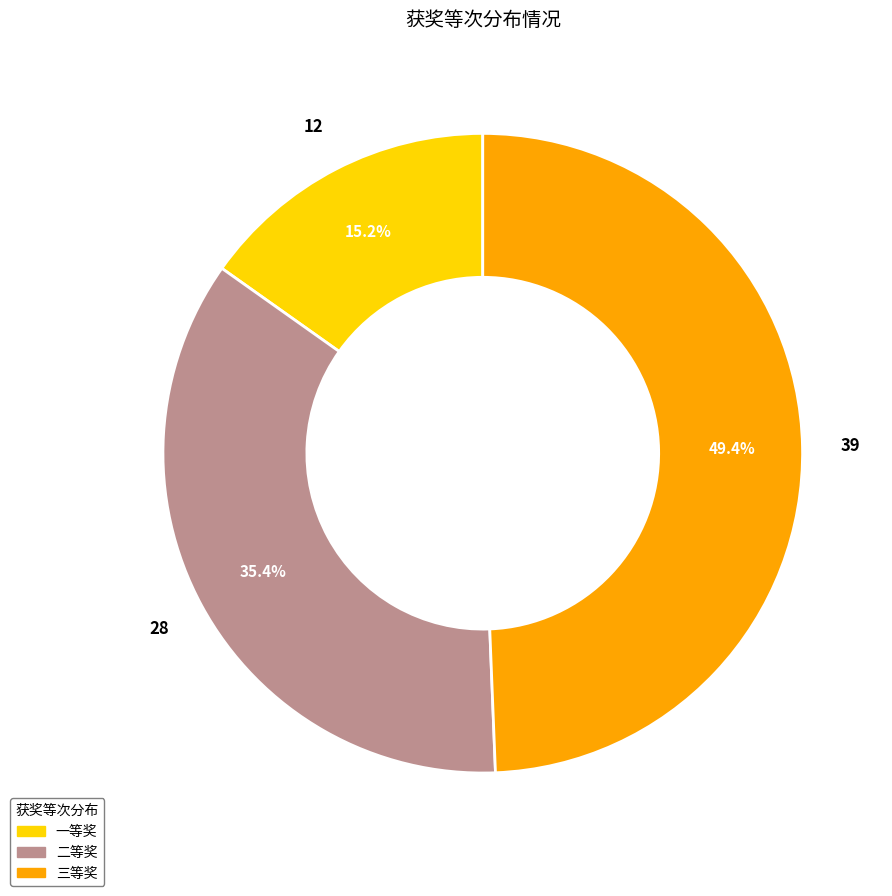

To the nearest percent, what percentage of the pie is 一等奖?

15%